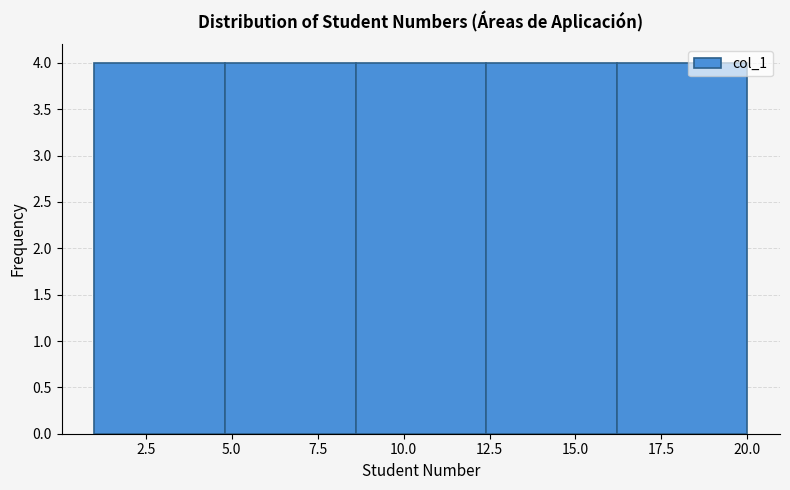

Reading left to right, transcribe this chart: for each bar, give the range it covers on the x-axis and its height. Neither the bar edges nor the heights are printed on the chart, so give them approximately, as read against the axes.

1.0 to 4.8: 4
4.8 to 8.6: 4
8.6 to 12.4: 4
12.4 to 16.2: 4
16.2 to 20.0: 4